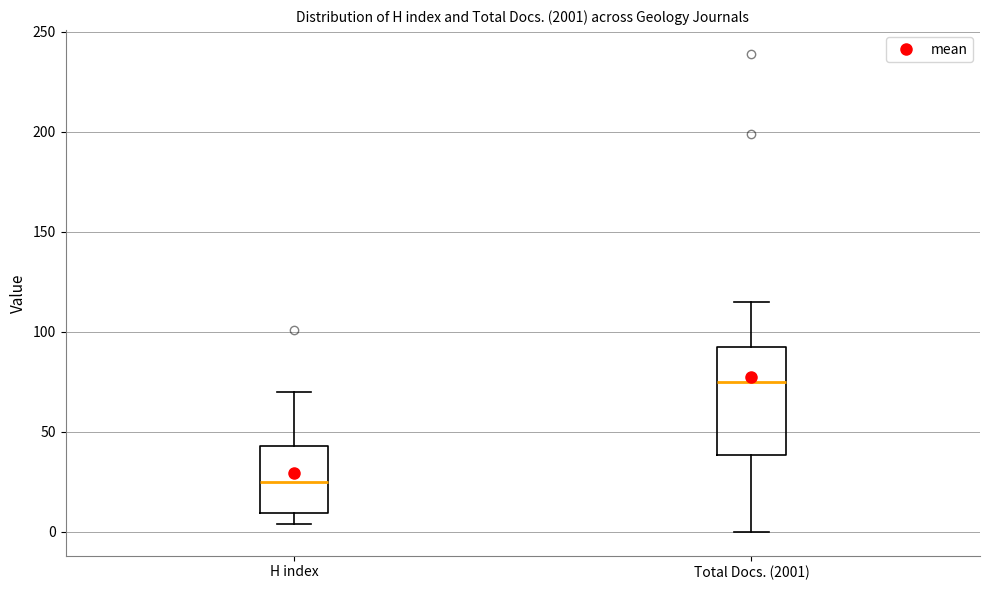

Reading left to right, read every box against the y-axis: the position of its median line, the range the box covers, and the ends of its whiskers. The values are not printed on the chart, so give them approximately, as read against the axis.

H index: median 25, box 10 to 45, whiskers 5 to 70
Total Docs. (2001): median 75, box 40 to 95, whiskers 0 to 115